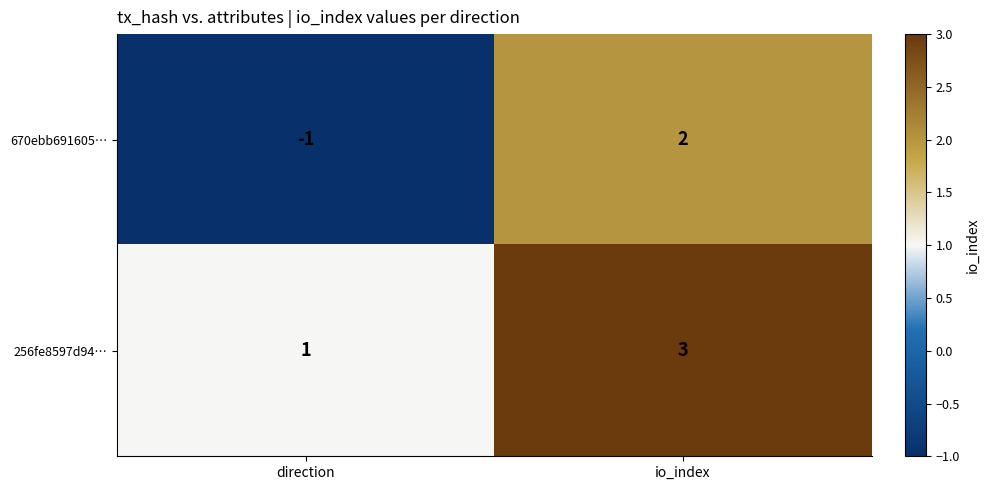

The value of 670ebb691605… at io_index is 3. True or false?

False